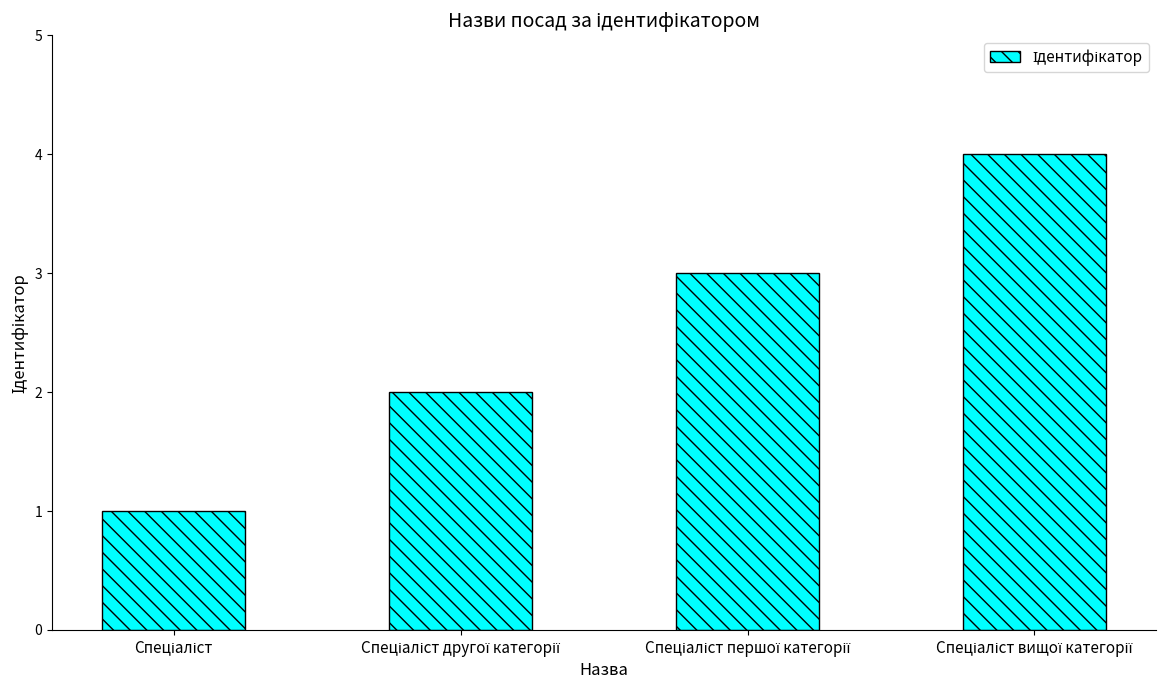

What is the sum of all values?

10